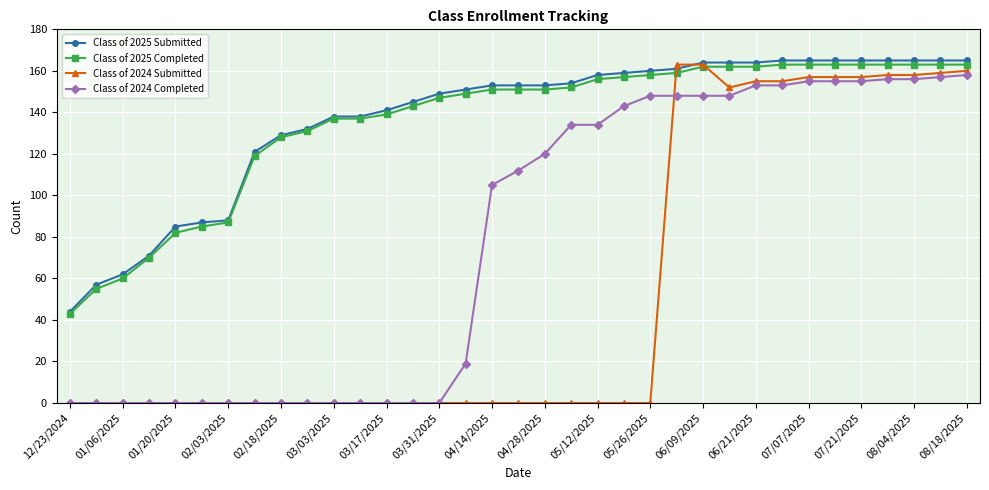

At how many categories does at least one series exceed 28?

35